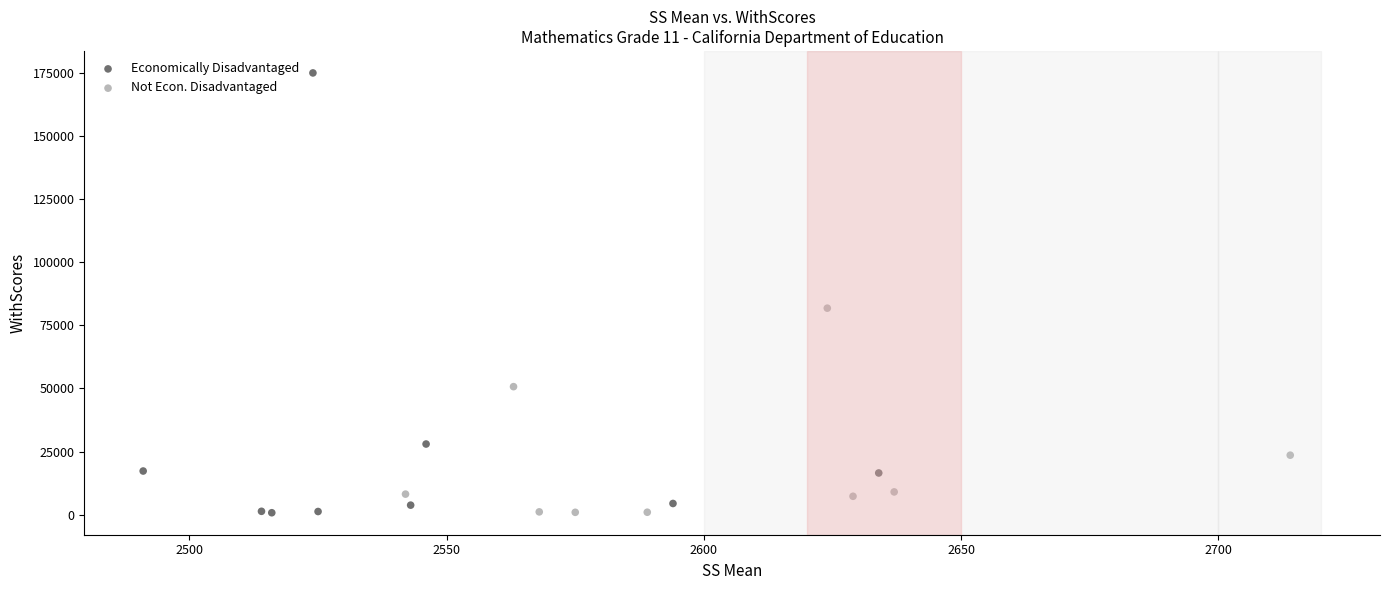

Which series contains the highest Y value?

Economically Disadvantaged